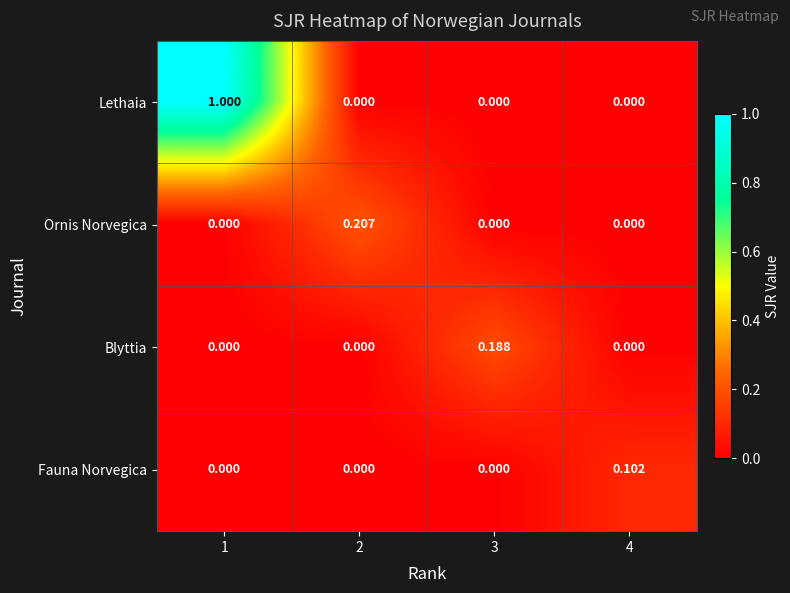

Which series changed the most between 1 and 2?

Lethaia